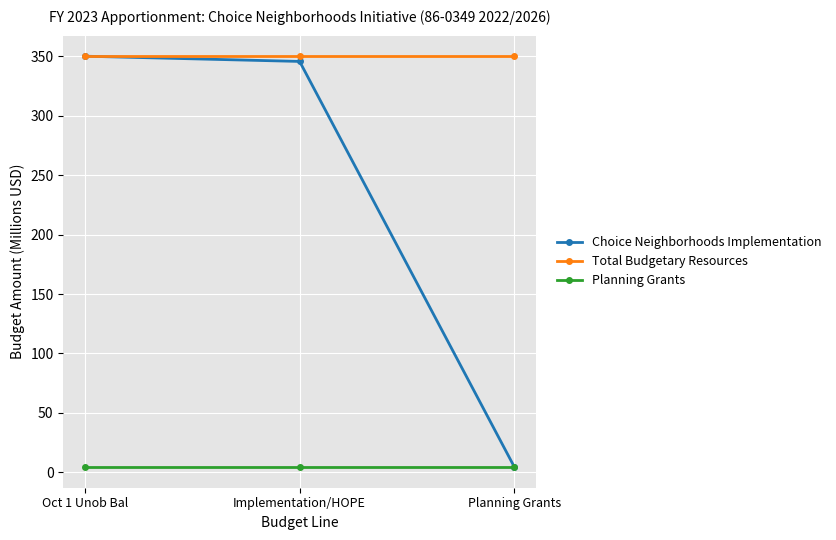

What is the difference between the highest and lowest values at Implementation/HOPE?

345.6